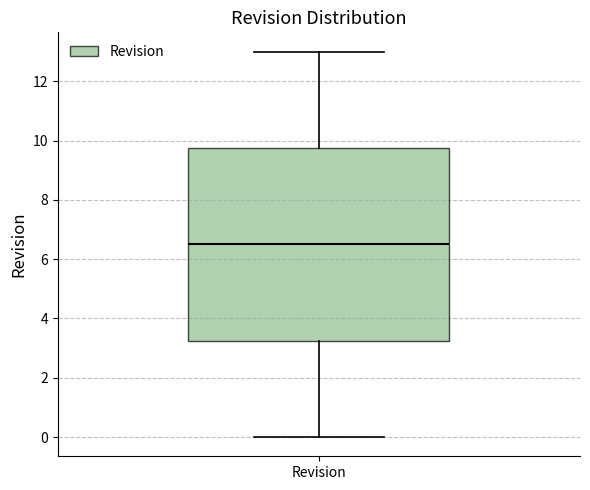

Where does the lower whisker of the box for Revision end on the y-axis? The values are not printed on the chart, so give them approximately, as read against the axis.

0.0